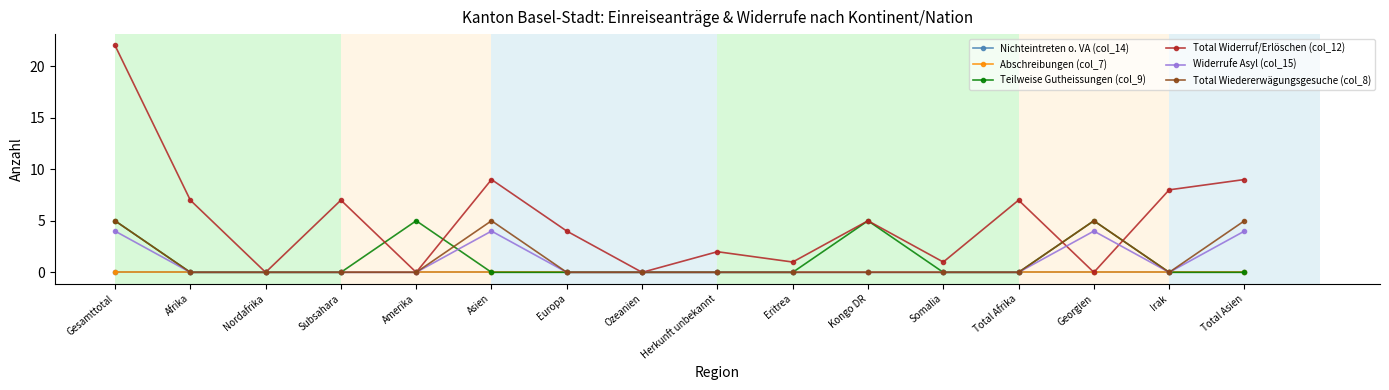

Is this an area chart (filled region under the line)?

No